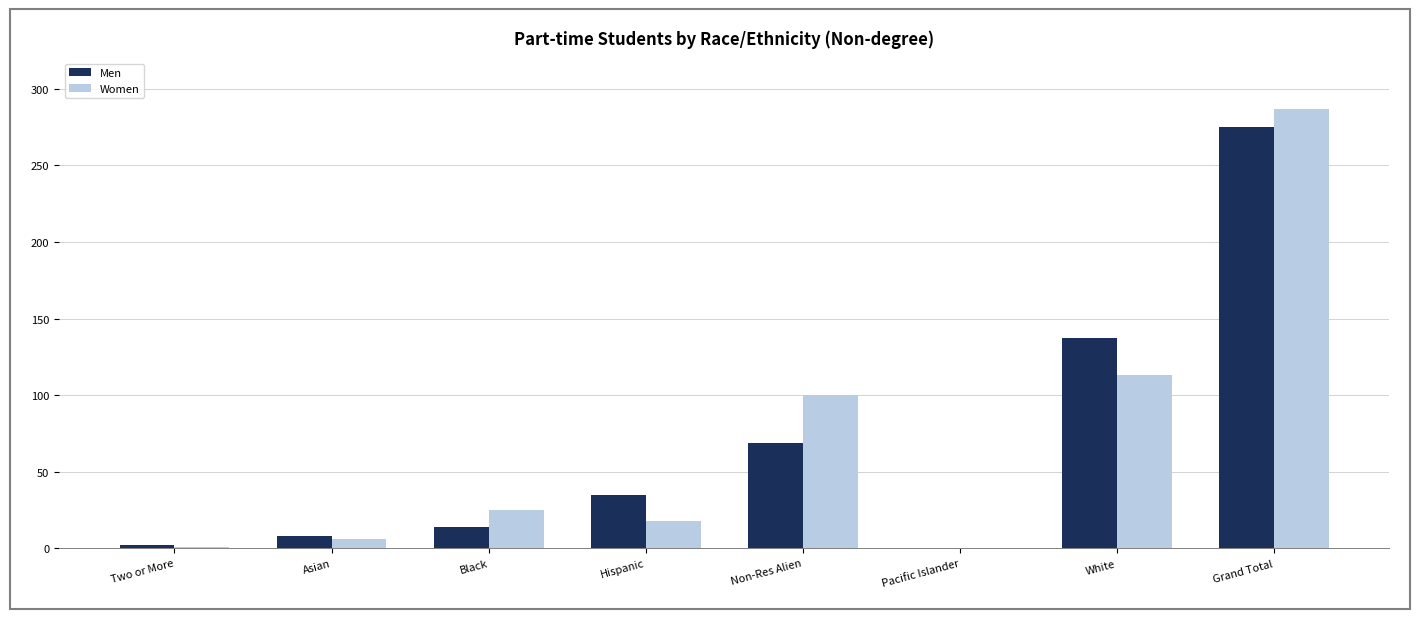

At which label does Women reach its peak?

Grand Total